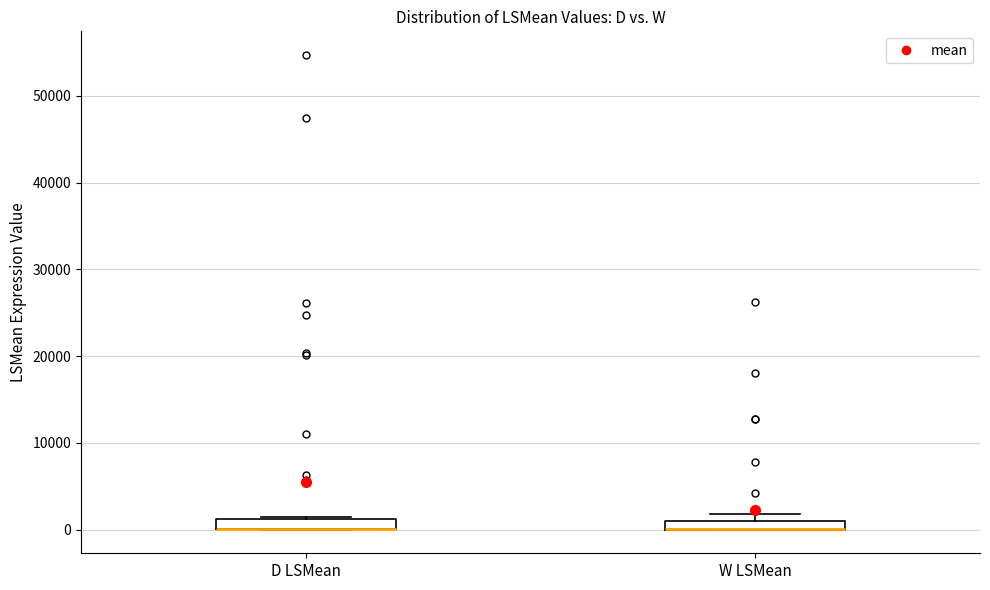

Where is the lower edge of the box for D LSMean on the y-axis? The values are not printed on the chart, so give them approximately, as read against the axis.

0